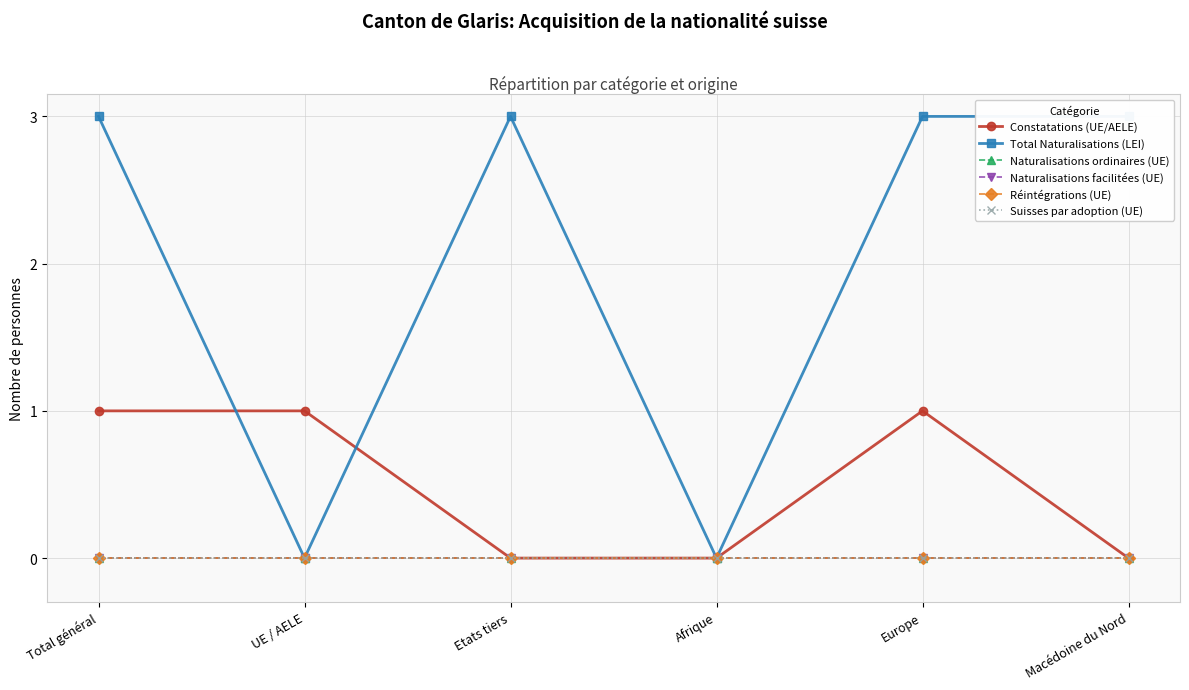

What is the label of the 2nd point from the left?

UE / AELE